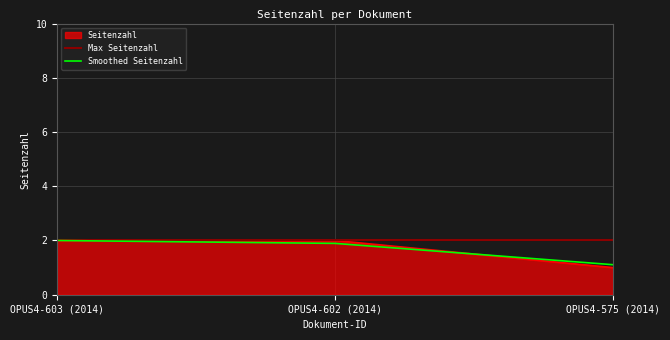

The value at OPUS4-575 (2014) is 2. True or false?

False